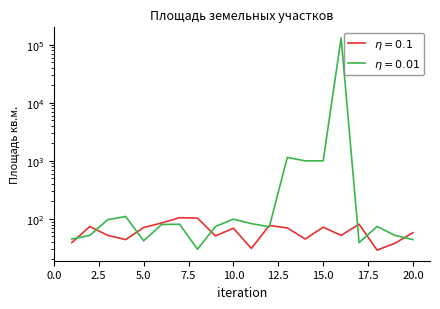

Is it true that Площадь (η=0.01) equals 128 at 3?

False